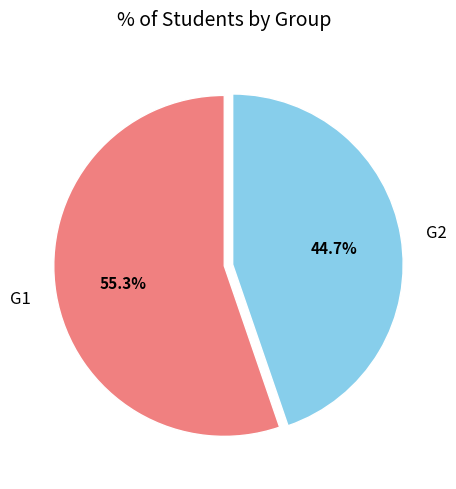

What portion of the pie excludes G2?

55.3%